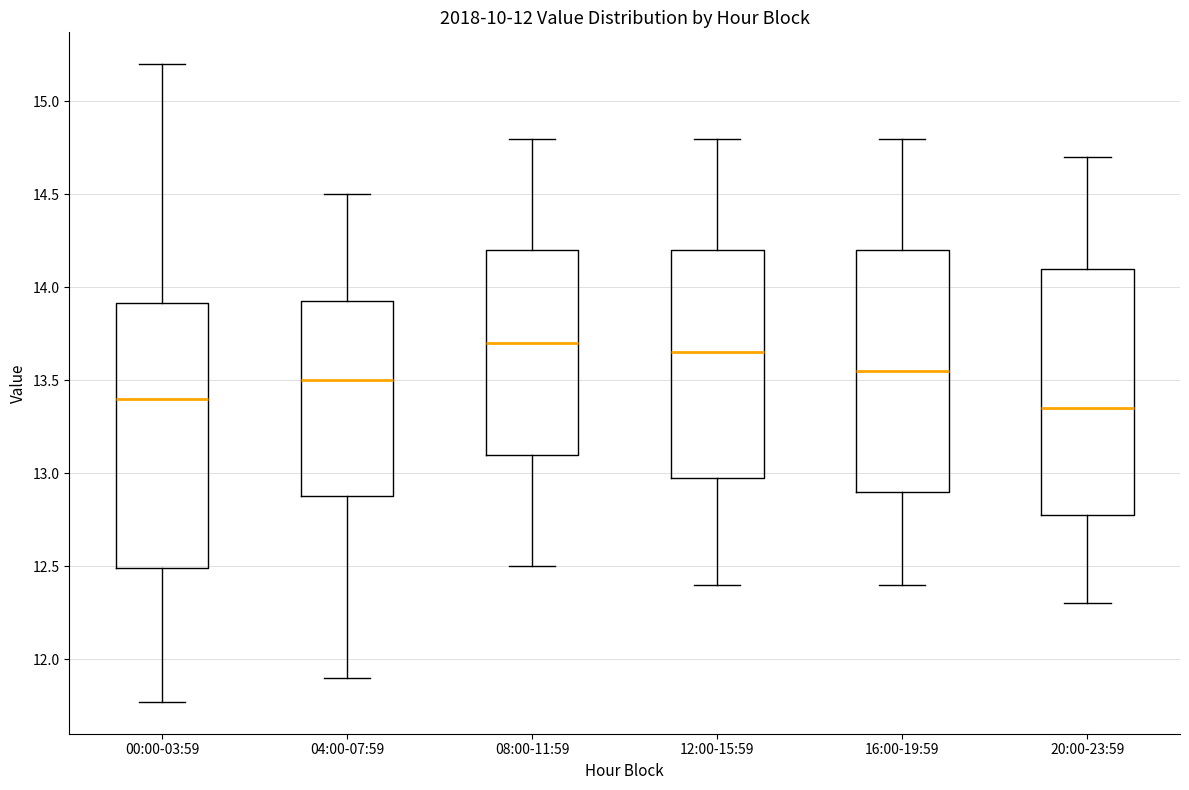

Comparing the boxes themselves (not the whiskers), which one is the tallest?

00:00-03:59